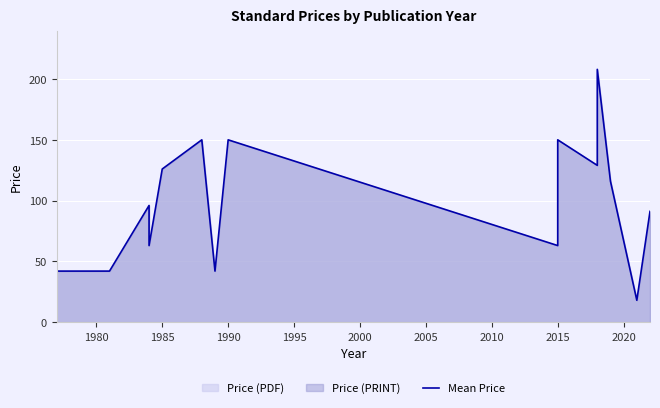

How many values are between 42 and 150?

14